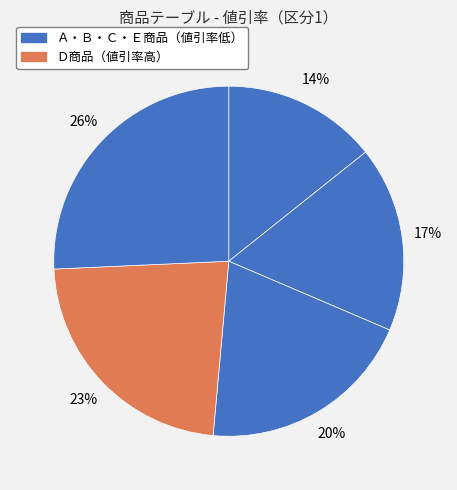

How many slices are in this pie chart?

5